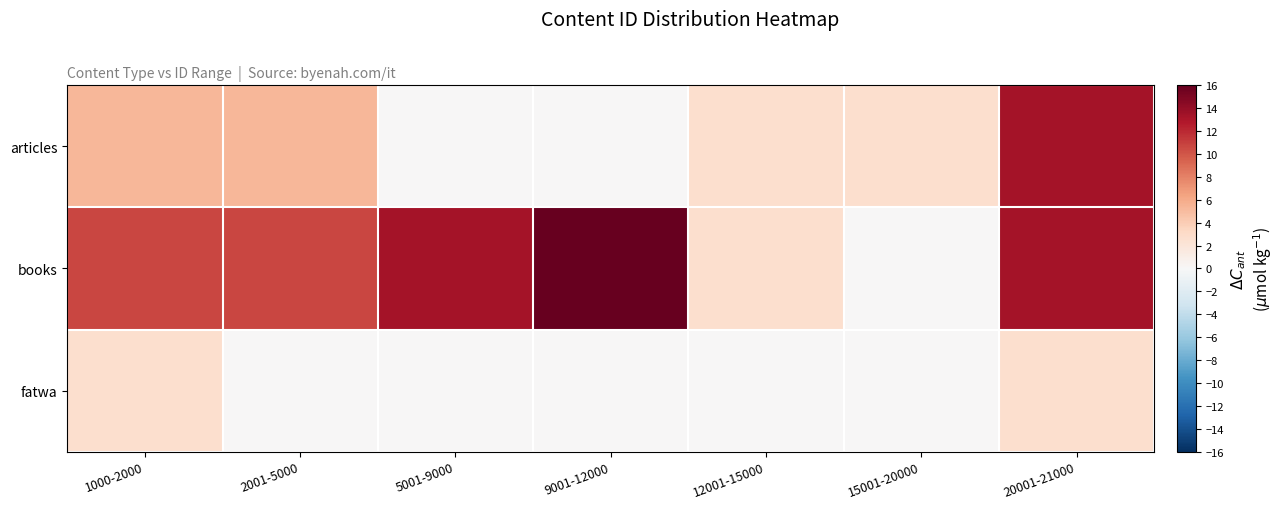

Reading right to left, what are all the values shown in this chart?

articles: 20001-21000=13.3	15001-20000=2.7	12001-15000=2.7	9001-12000=0.0	5001-9000=0.0	2001-5000=5.3	1000-2000=5.3
books: 20001-21000=13.3	15001-20000=0.0	12001-15000=2.7	9001-12000=16.0	5001-9000=13.3	2001-5000=10.7	1000-2000=10.7
fatwa: 20001-21000=2.7	15001-20000=0.0	12001-15000=0.0	9001-12000=0.0	5001-9000=0.0	2001-5000=0.0	1000-2000=2.7